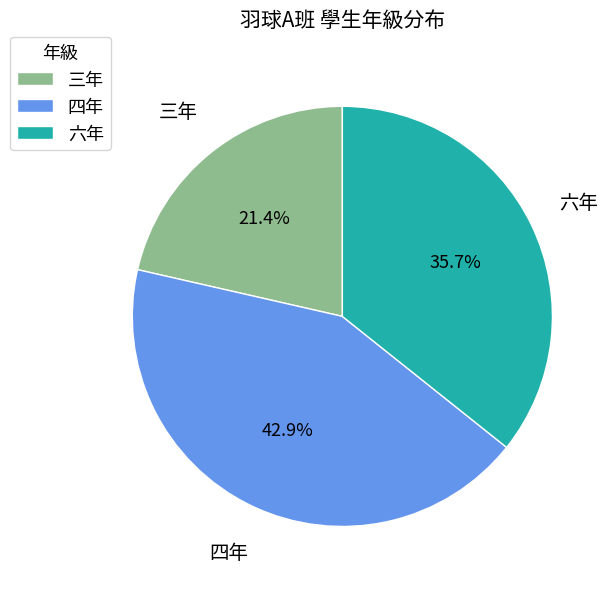

Between 三年 and 六年, which is larger?

六年